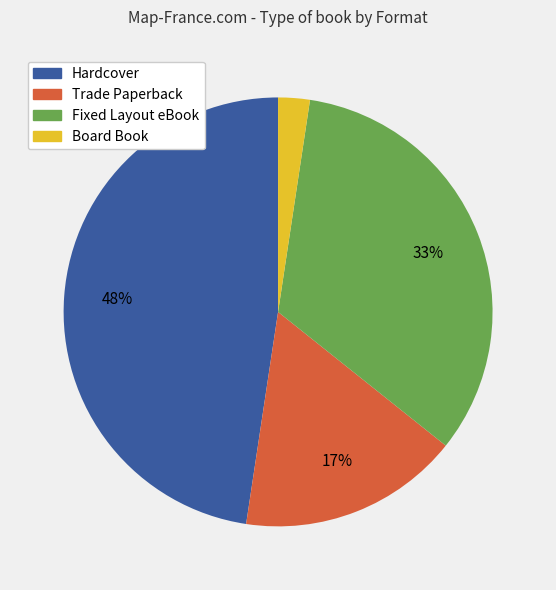

Rank the categories by value from highest to lowest.

Hardcover, Fixed Layout eBook, Trade Paperback, Board Book